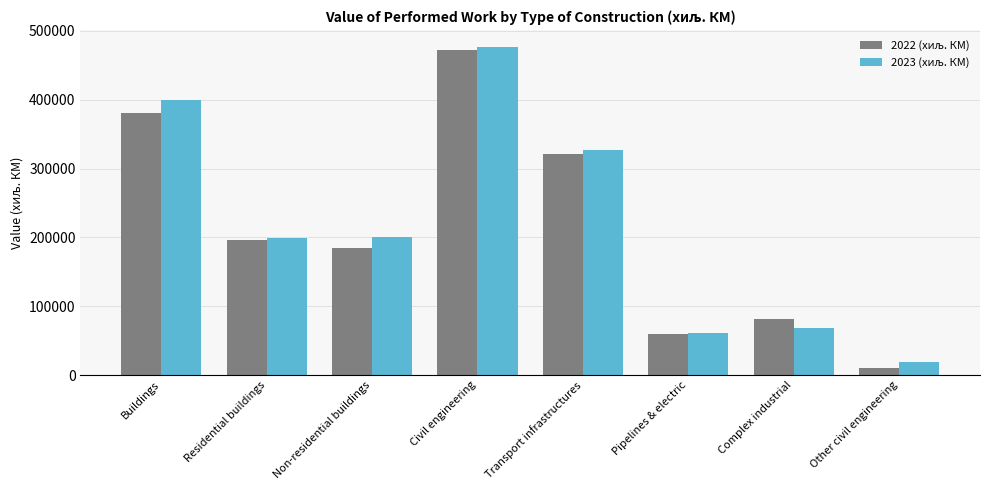

At how many categories does at least one series exceed 51777?

7